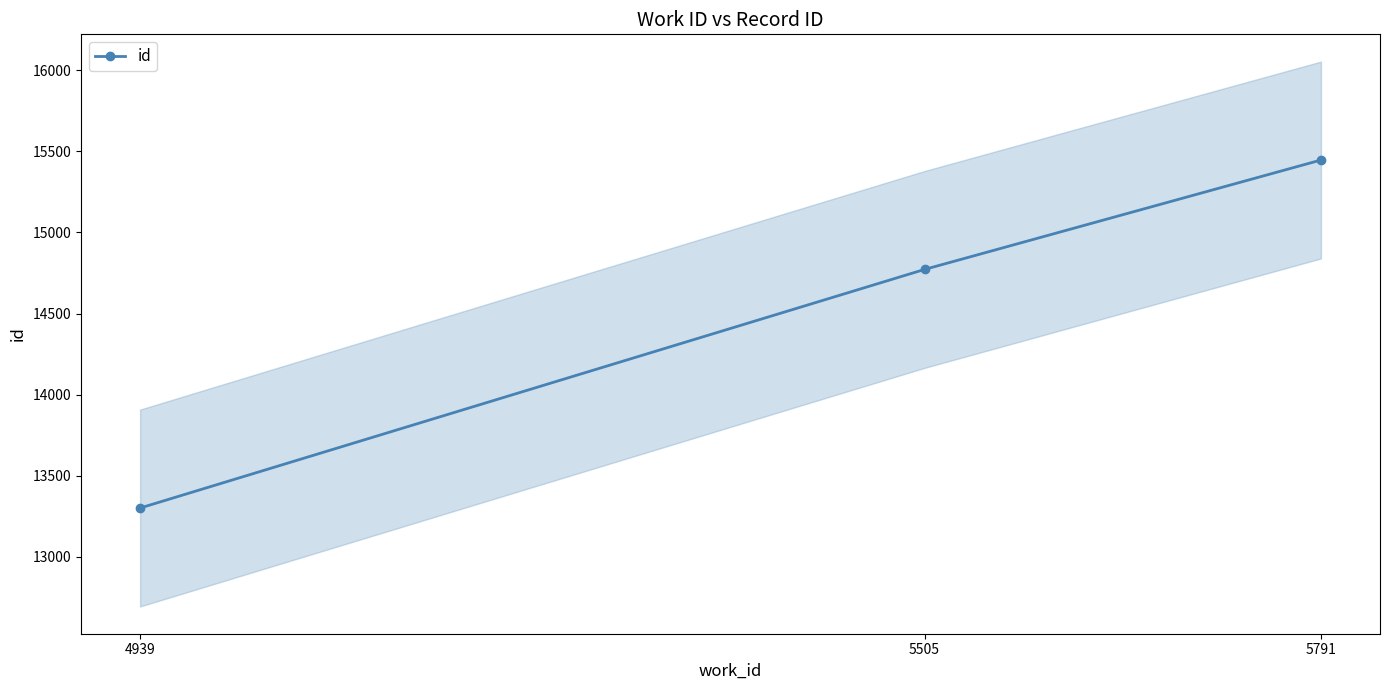

How many lines are shown in the chart?

1